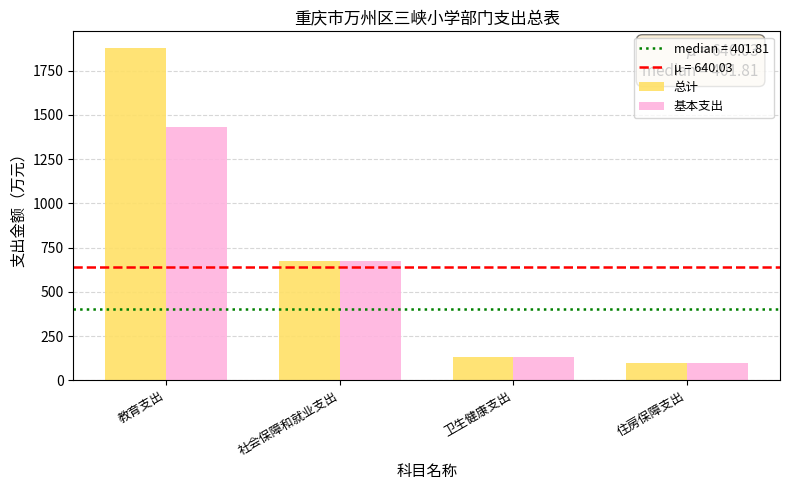

How many bars are there in total?

8